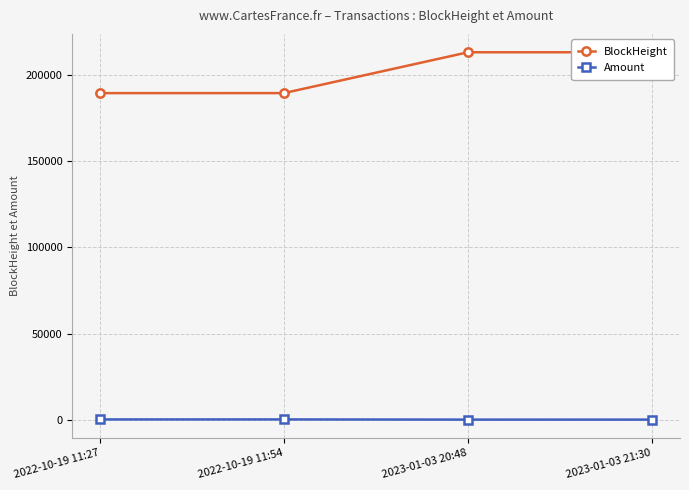

True or false: Amount and BlockHeight intersect in this chart.

False